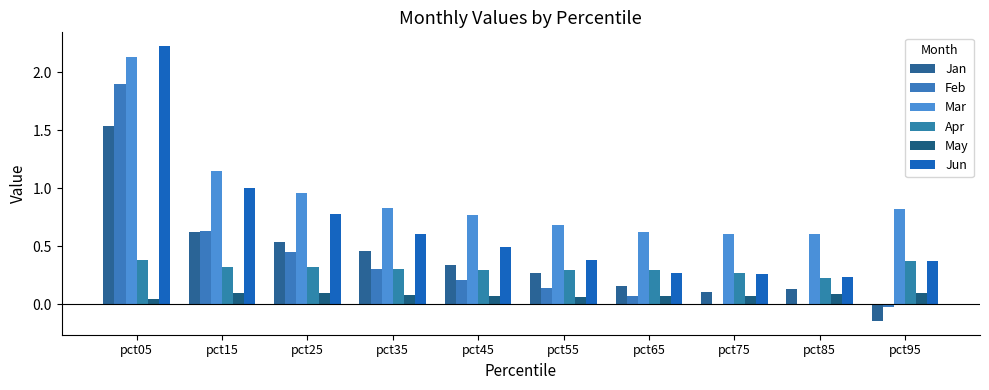

Are the bars horizontal?

No